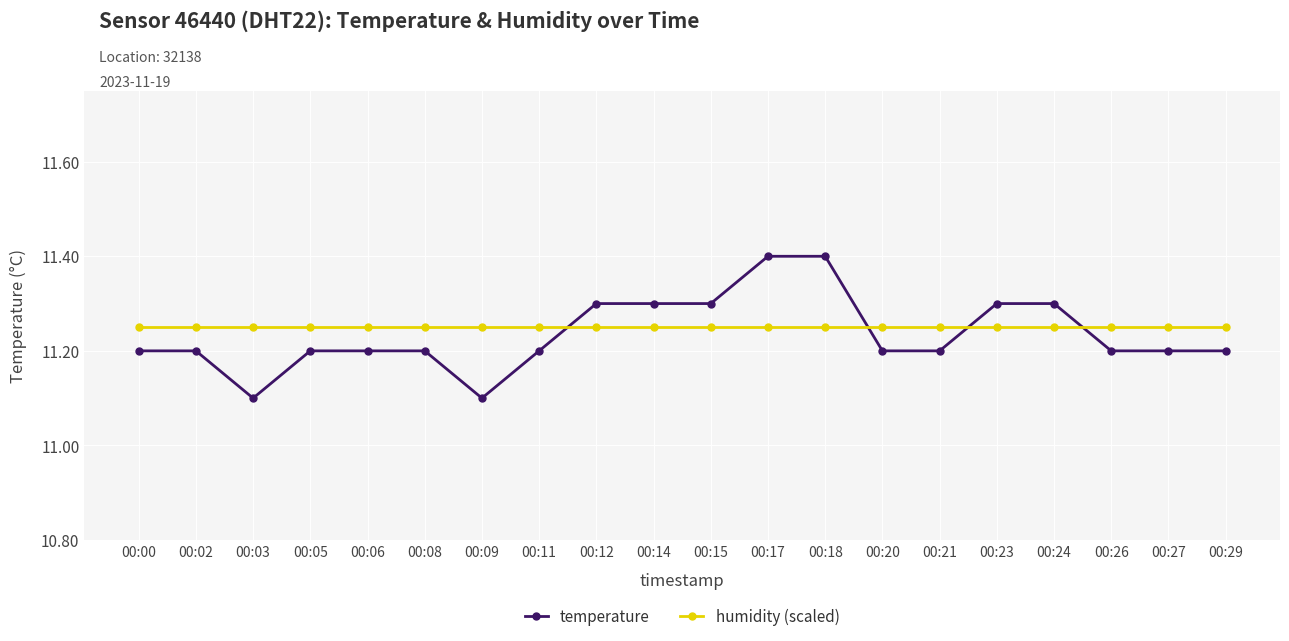

How many lines are shown in the chart?

2